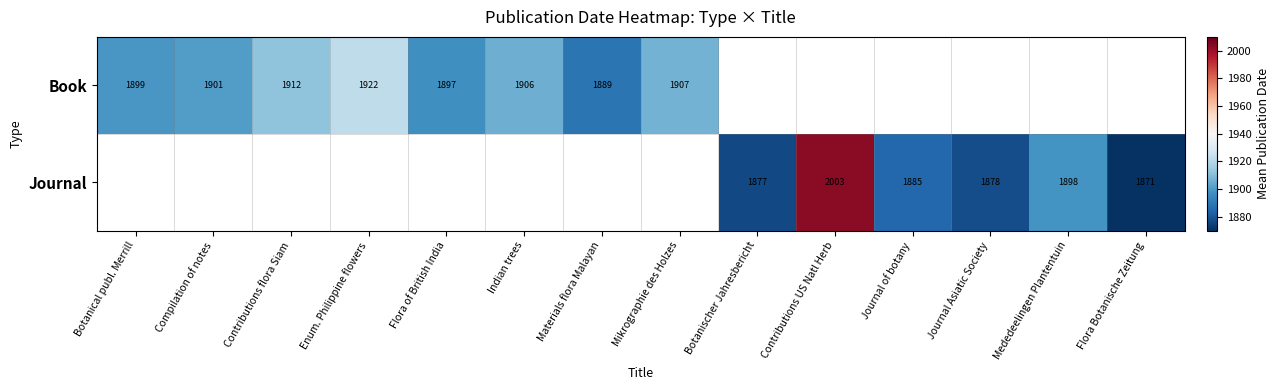

The value of Book at Contributions flora Siam is 1261. True or false?

False